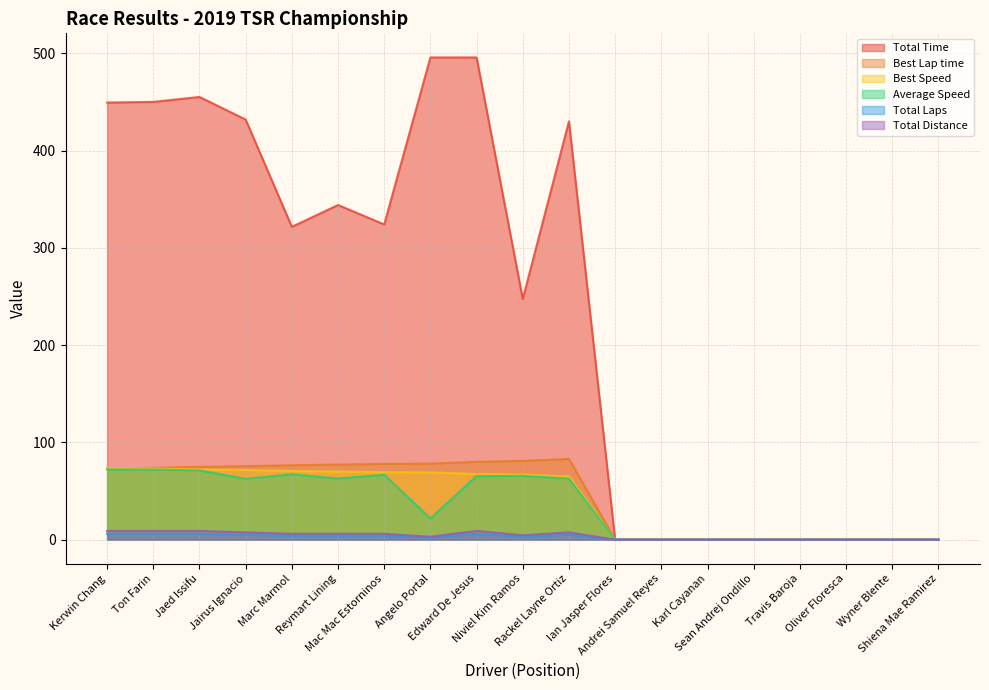

Which series has the widest spread of values?

Total Time